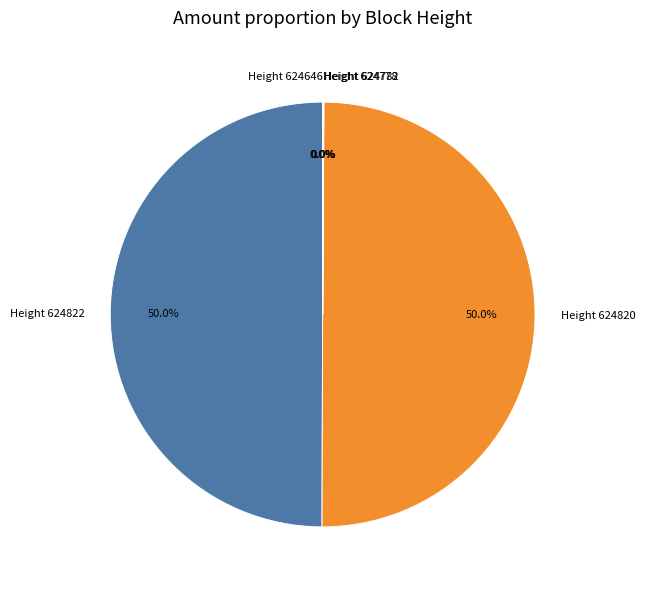

What is the smallest slice in the pie chart?

Height 624646